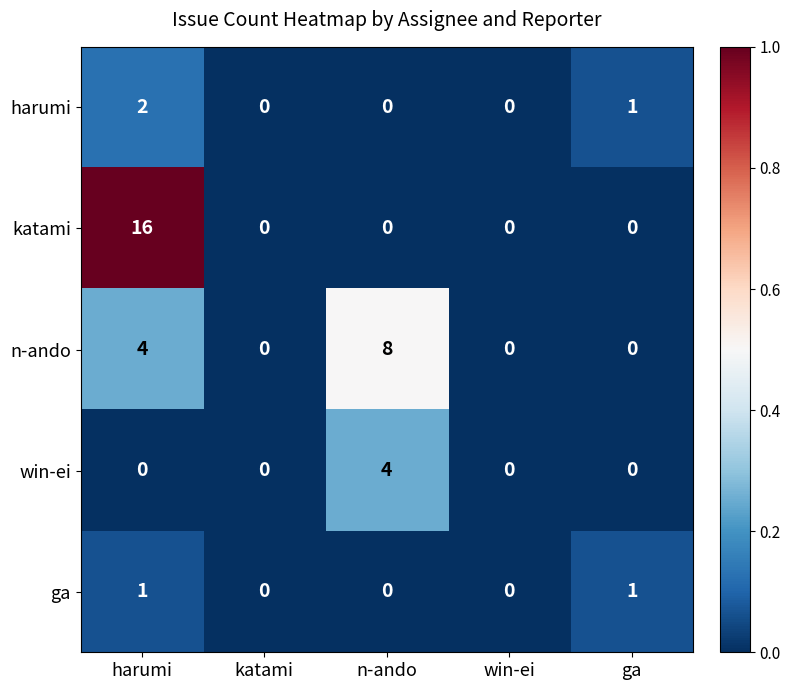

Is it true that win-ei equals 0 at win-ei?

True